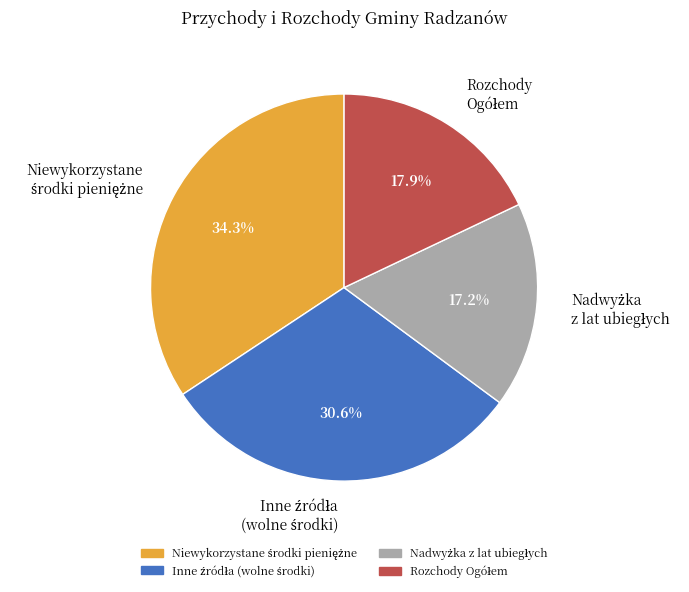

Is there a majority slice in this chart?

No